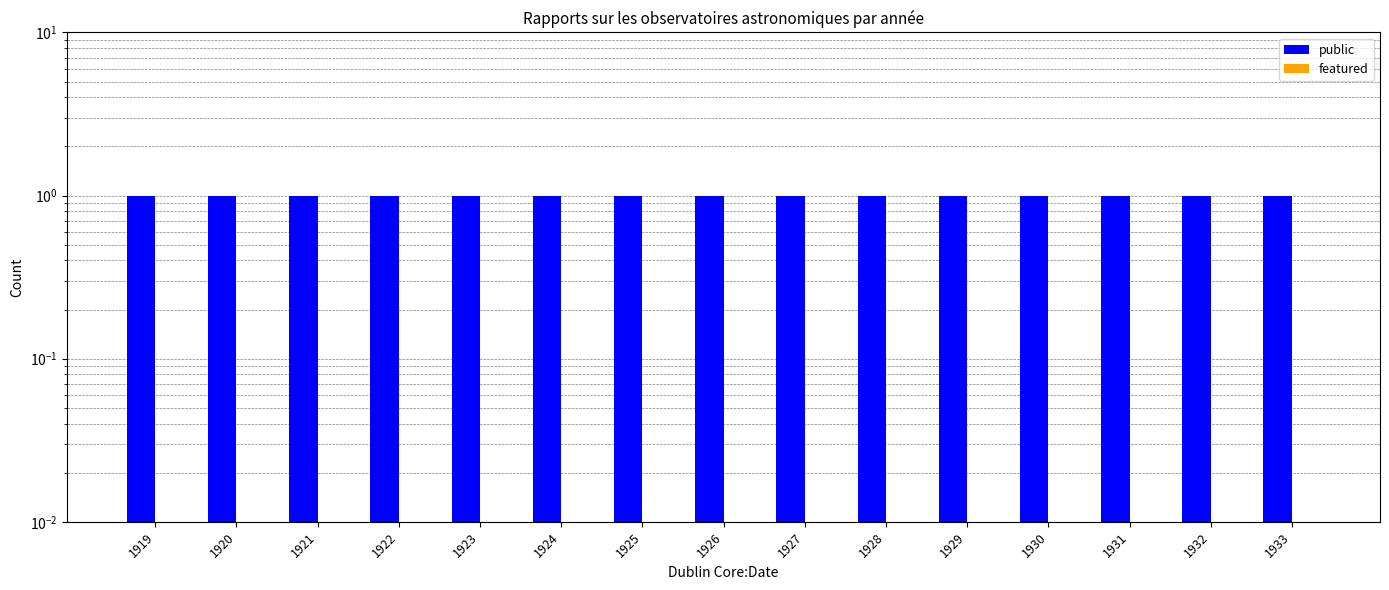

Between 1925 and 1920, which is larger?

1925